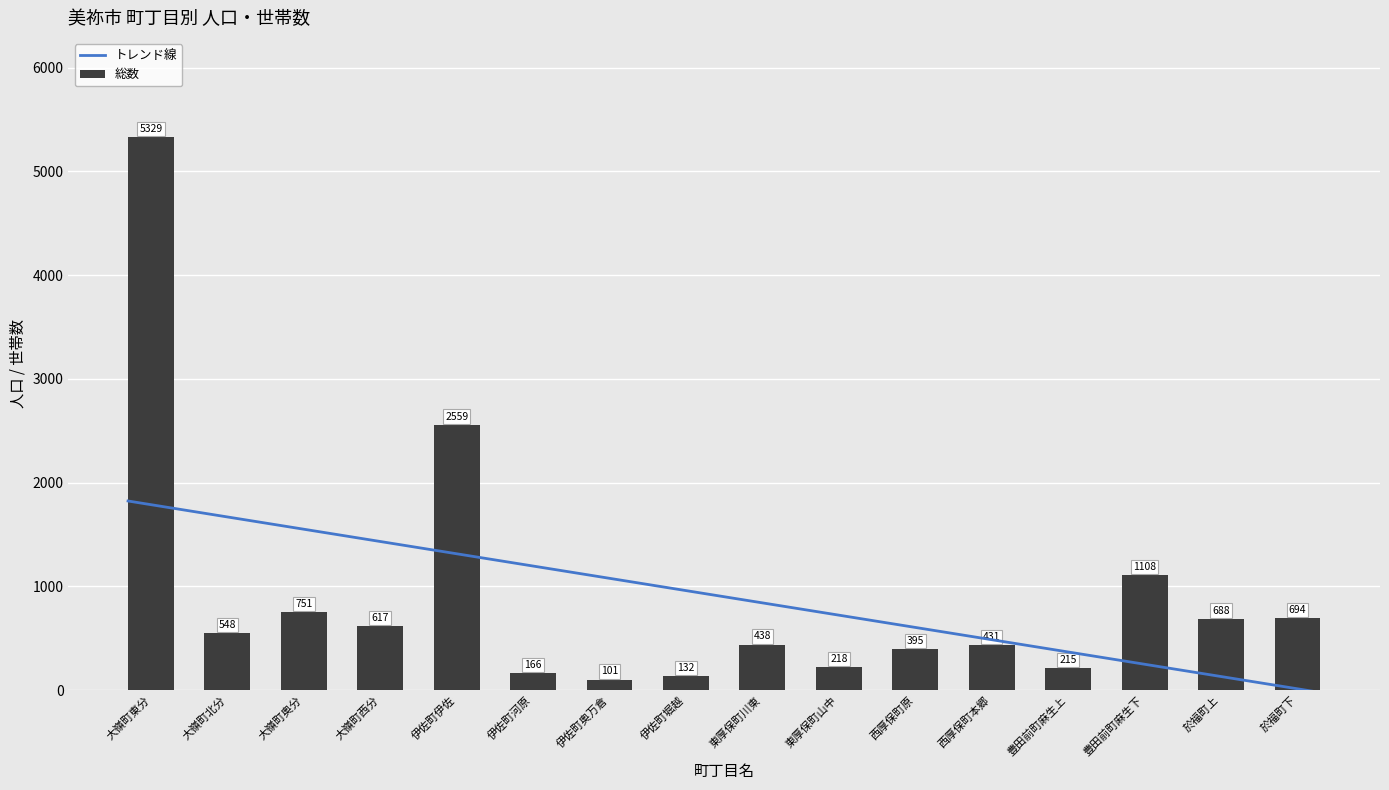

Read the 総数 value at 大嶺町奥分.

751